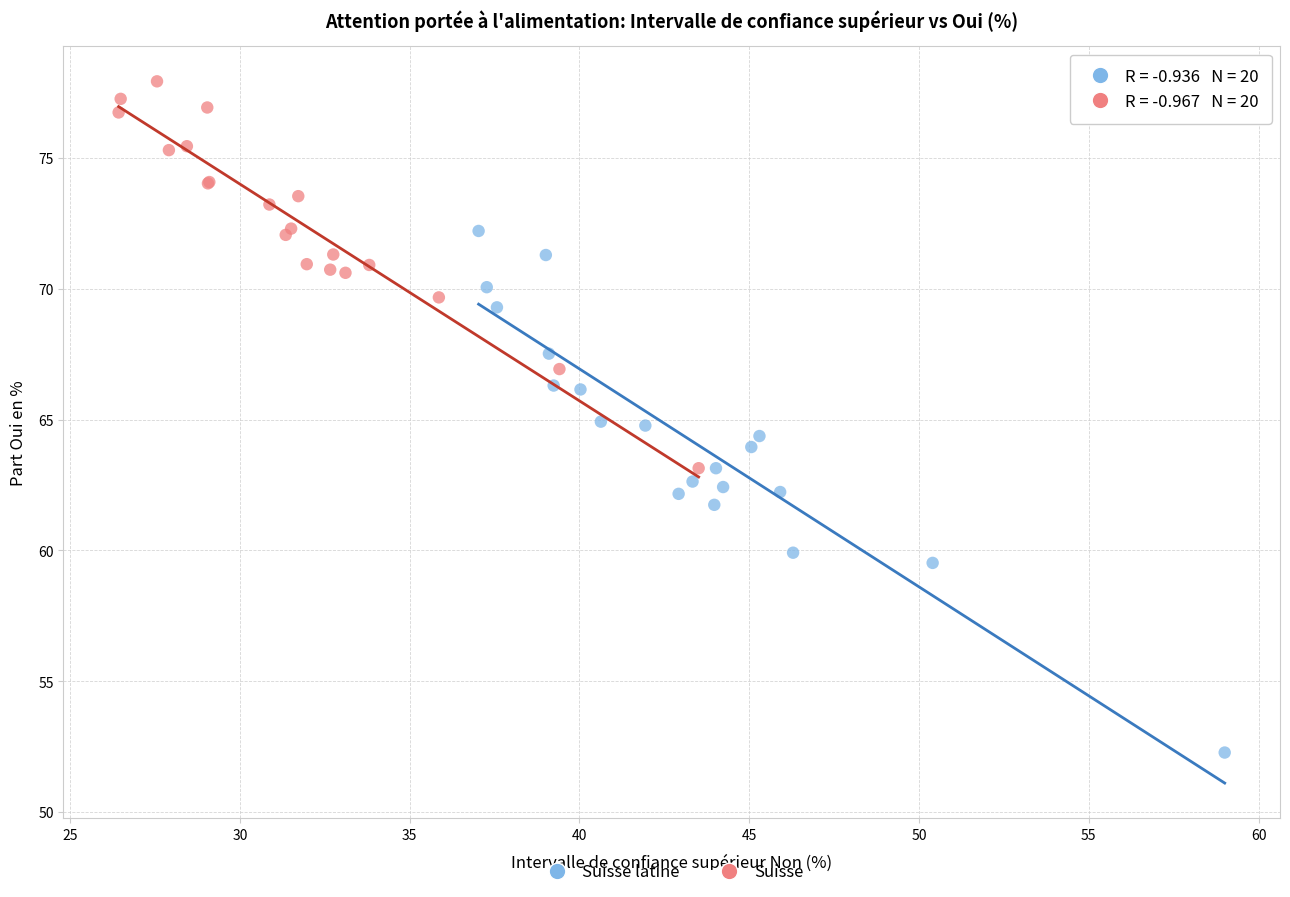

What are all the series names shown in the legend?

Suisse latine, Suisse